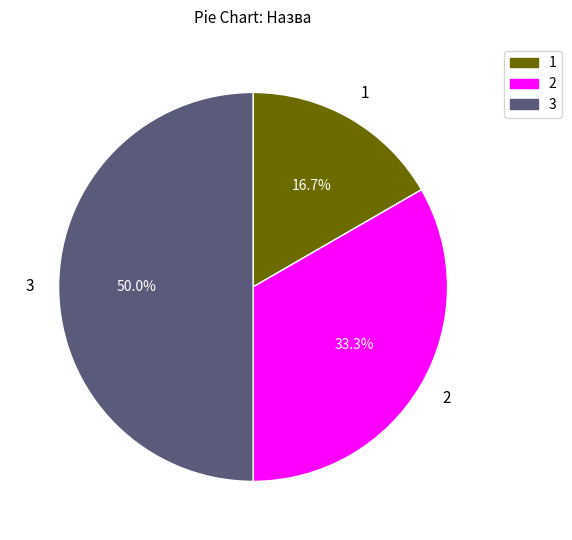

To the nearest percent, what is the difference between the largest and smallest slice percentages?

33%